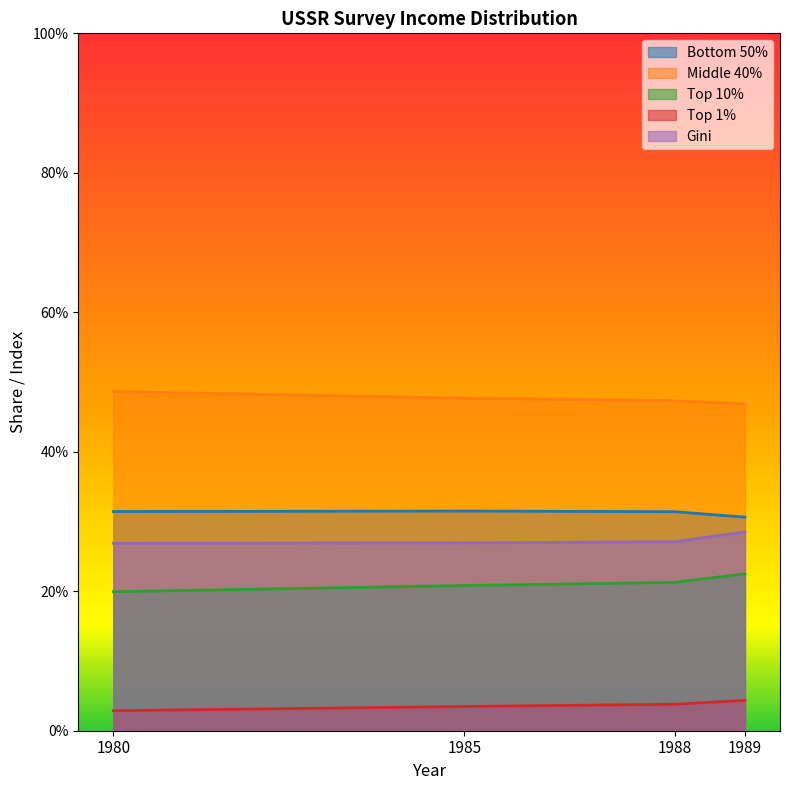

True or false: Bottom 50% has a value of 0.3 at 1980.

True